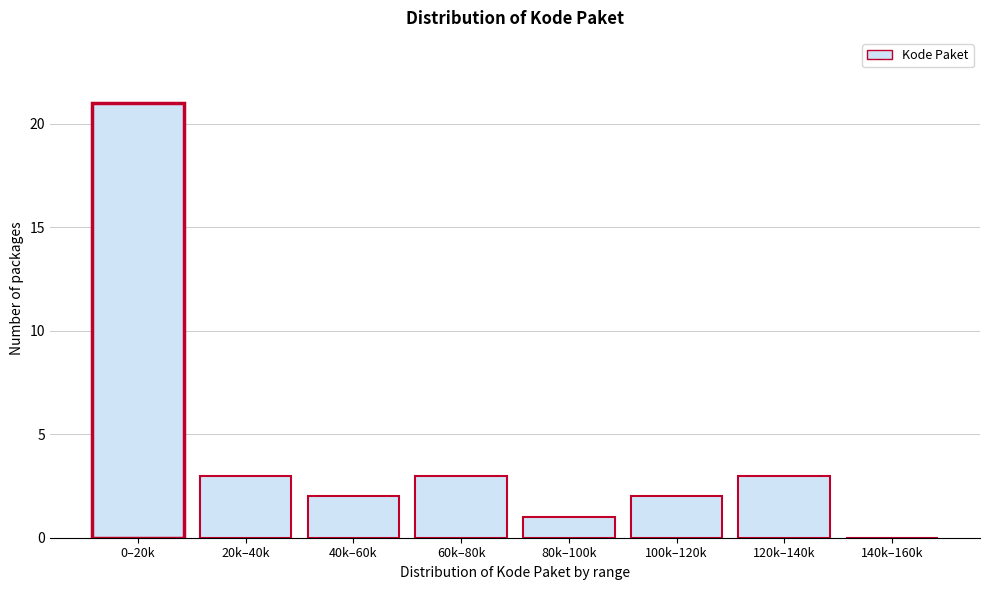

Reading right to left, list all the values displayed in this chart.

140k–160k=0	120k–140k=3	100k–120k=2	80k–100k=1	60k–80k=3	40k–60k=2	20k–40k=3	0–20k=21